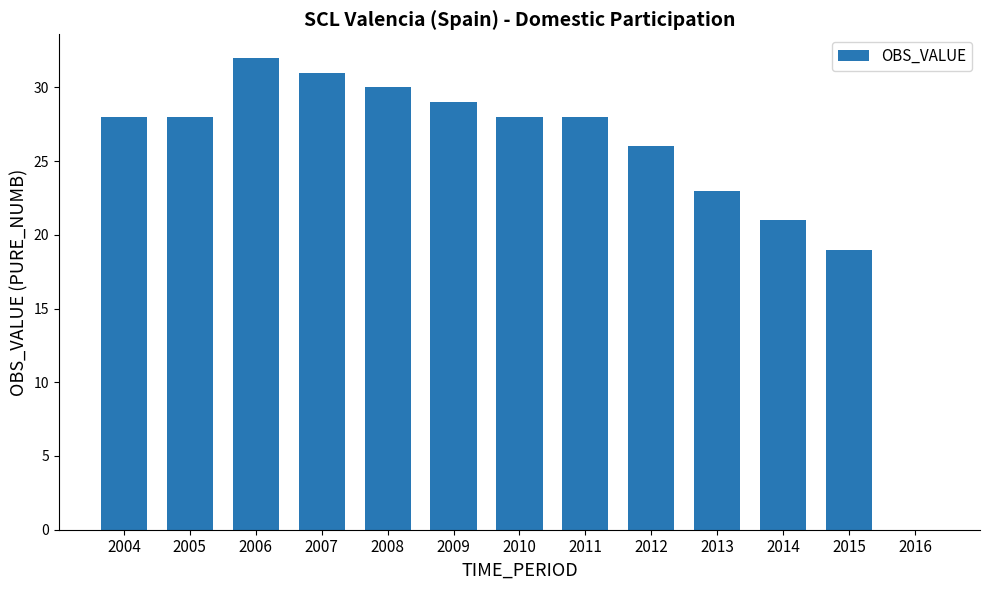

The value at 2007 is 6. True or false?

False